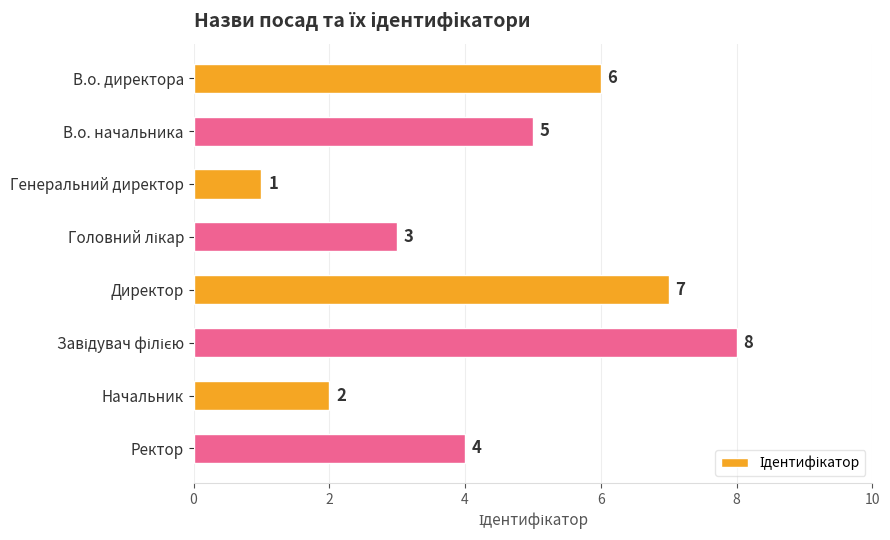

Reading top to bottom, what are all the values shown in this chart?

6	5	1	3	7	8	2	4